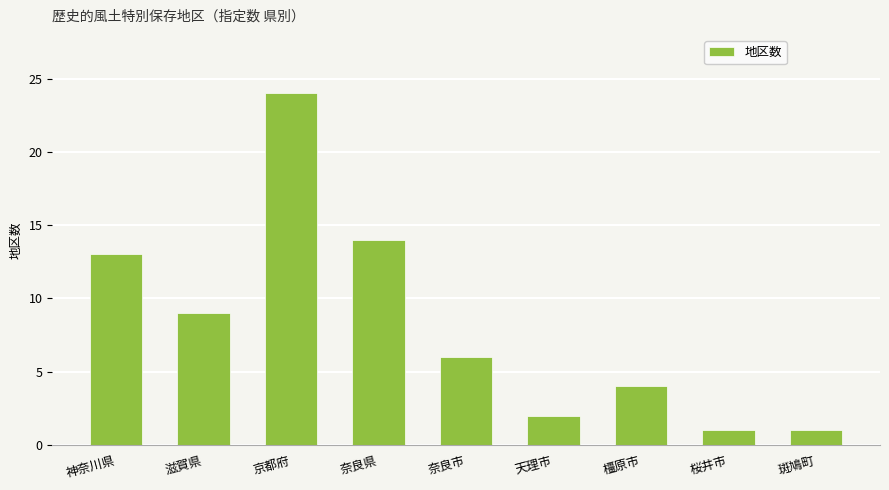

Are the bars grouped side by side (vs. stacked)?

No